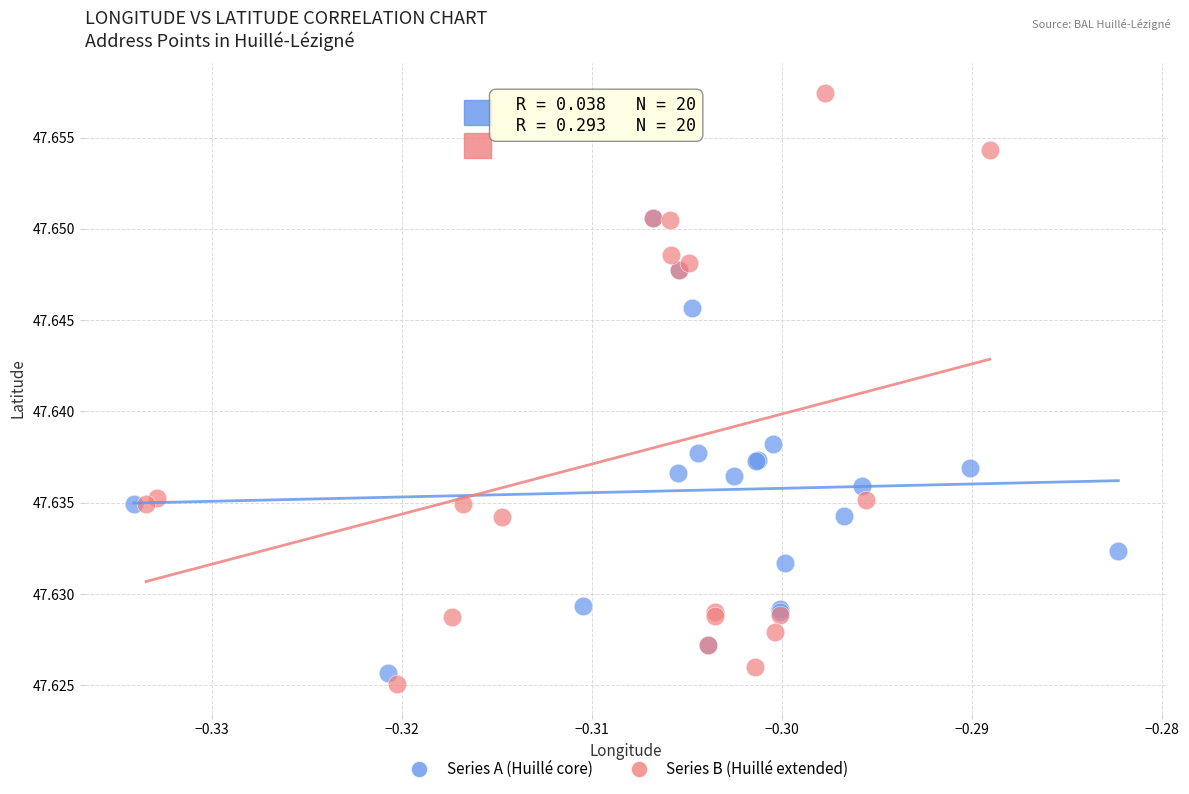

Which series has the widest spread of Y values?

Series B (Huillé extended)